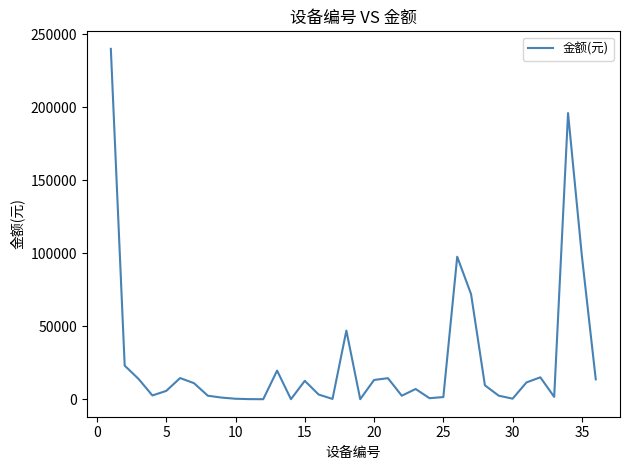

What is the greatest value displayed?

240000